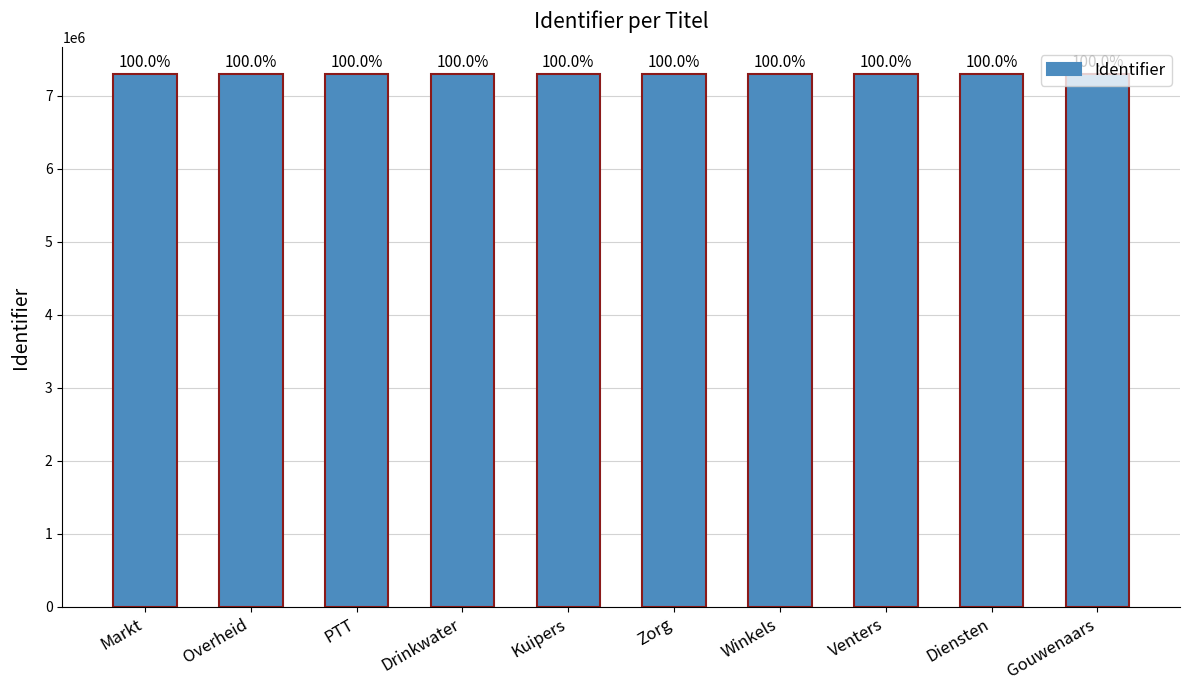

What is the change in value from Overheid to Winkels?

+176